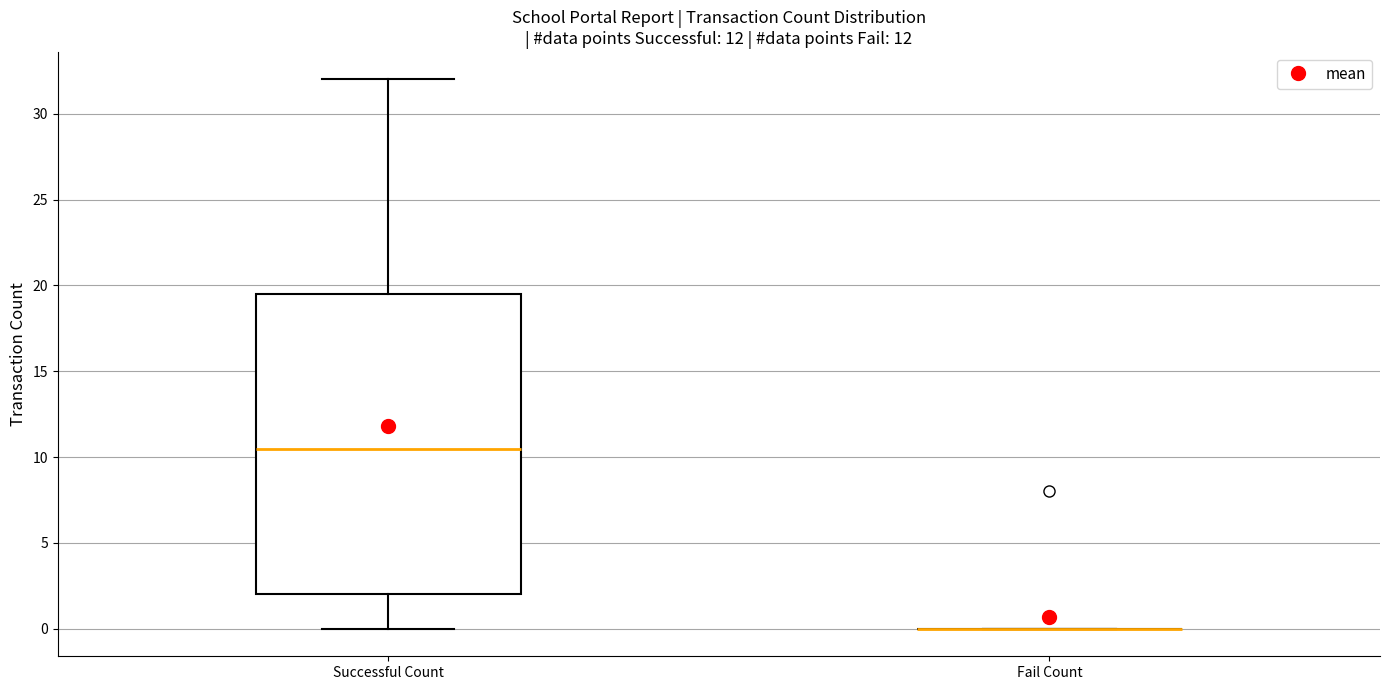

Which box is the tallest, from its lower edge to its upper edge?

Successful Count